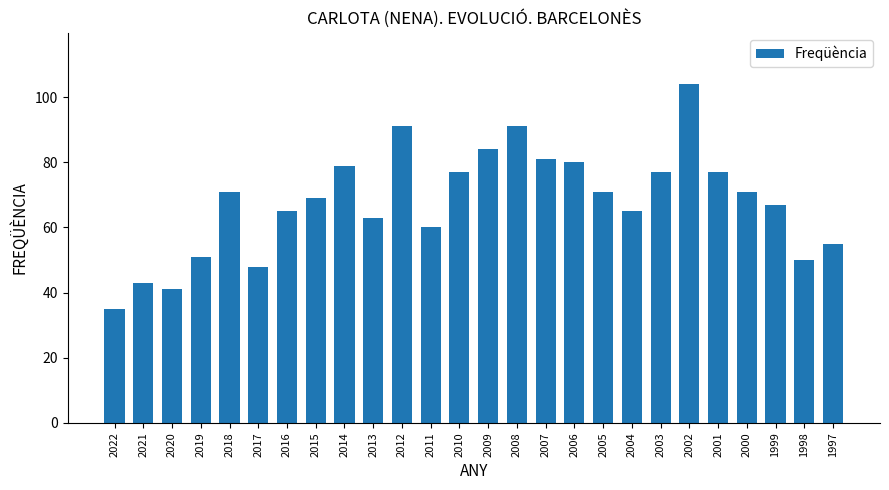

Count the number of data series in this chart.

1